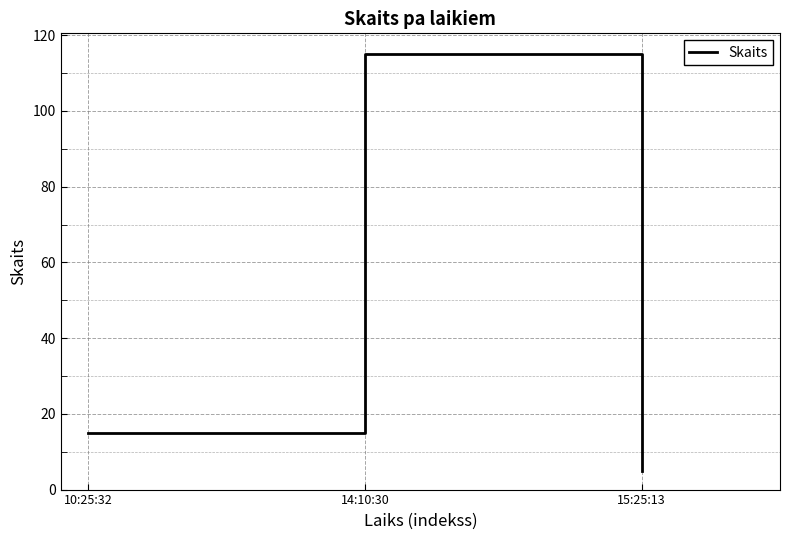

What is the average value?

45